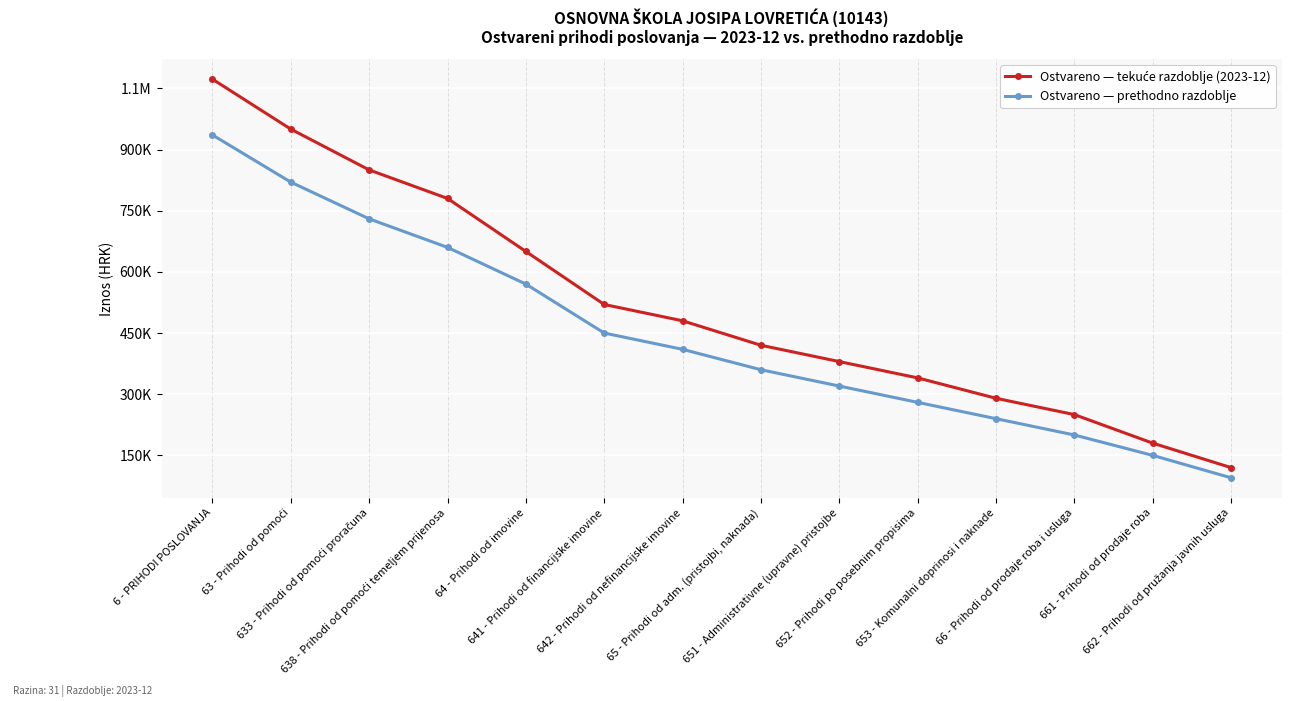

True or false: Ostvareno — prethodno razdoblje and Ostvareno — tekuće razdoblje (2023-12) intersect in this chart.

False